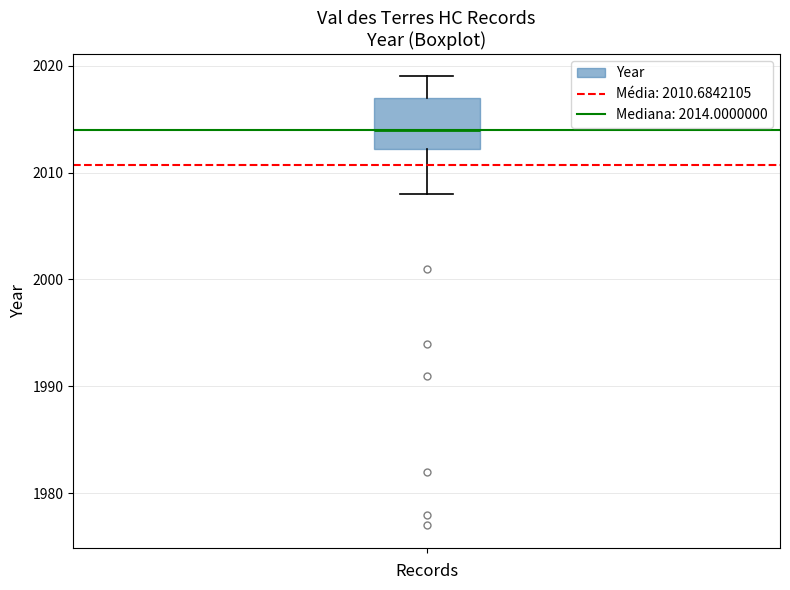

Transcribe this box plot: give where the median line is, the range the box spans, and where the two whiskers end, as read against the y-axis. The values are not printed on the chart, so give them approximately, as read against the axis.

median 2014, box 2012 to 2017, whiskers 2008 to 2019